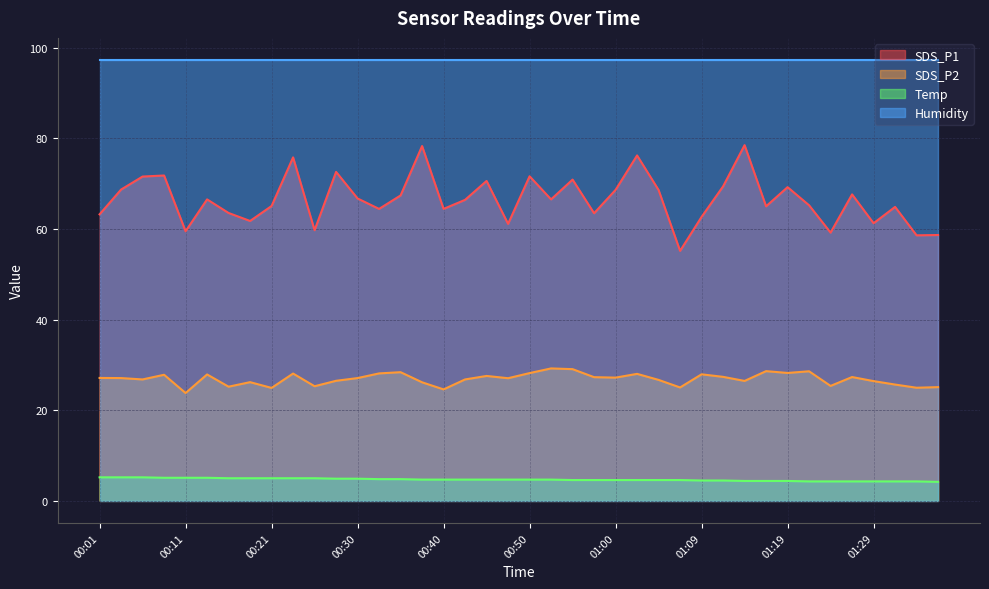

True or false: SDS_P2 and Temp intersect in this chart.

False